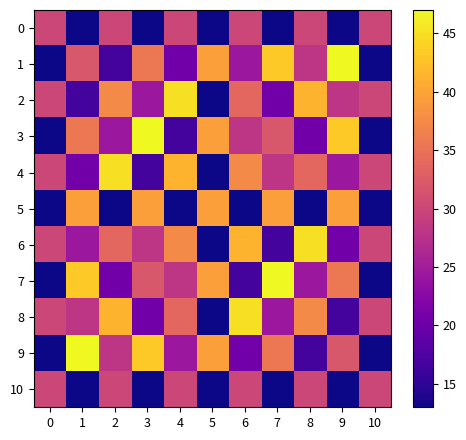

What is the total value across all series at 10?

245.0